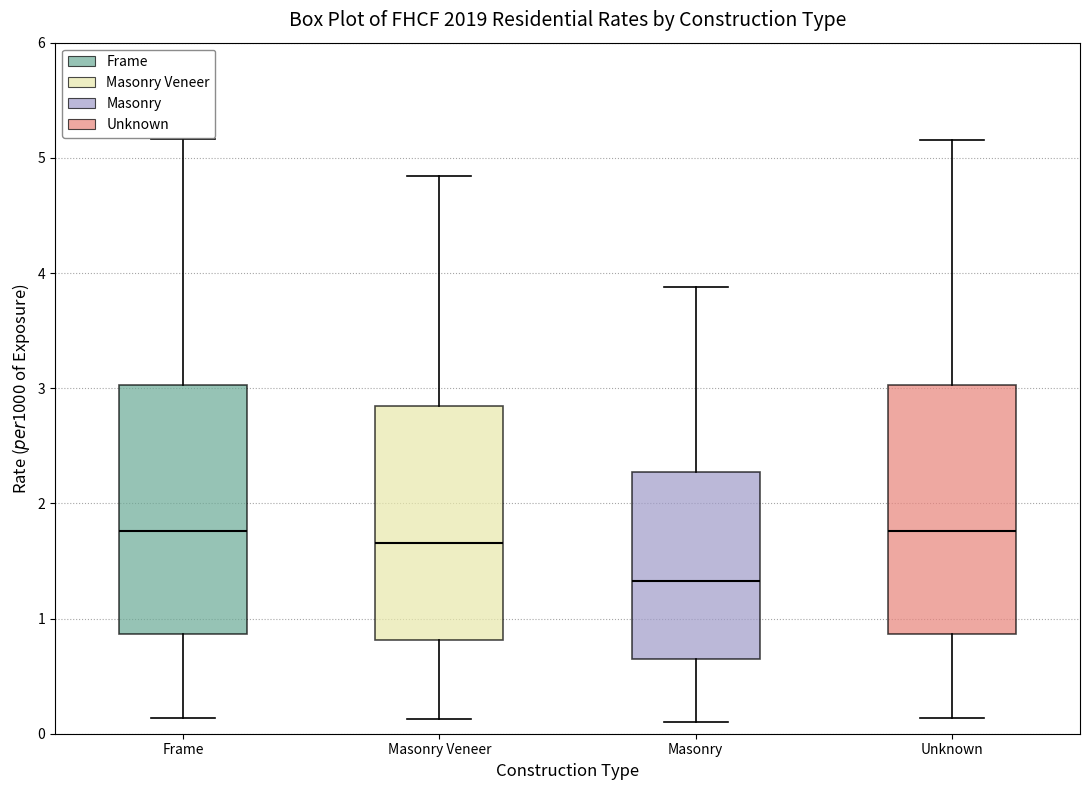

Which box has the lowest median line?

Masonry